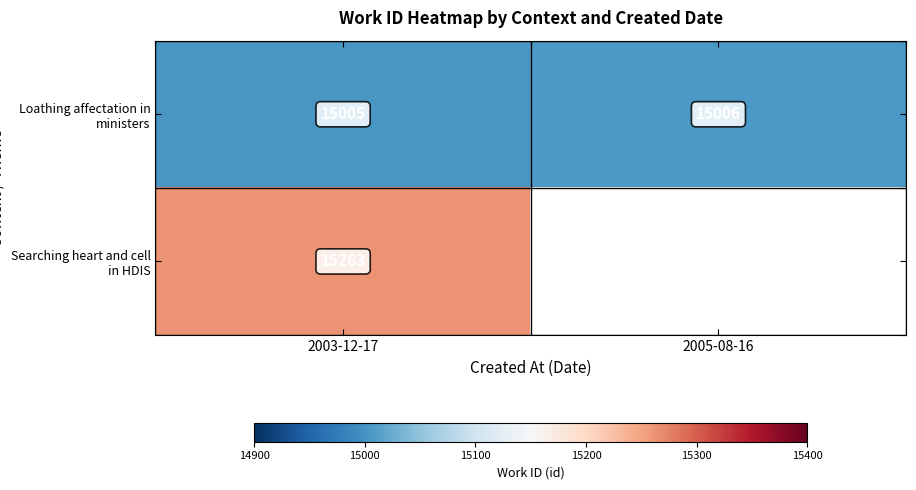

The Searching heart and cell in HDIS series shows 15263 at 2003-12-17. True or false?

True